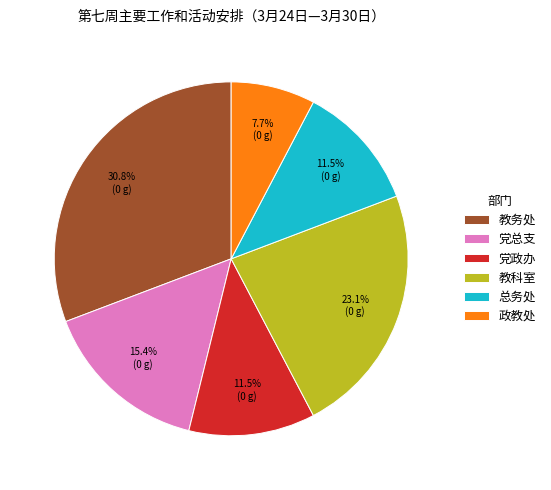

What is the ratio of the value at 政教处 to the value at 党政办?

0.7